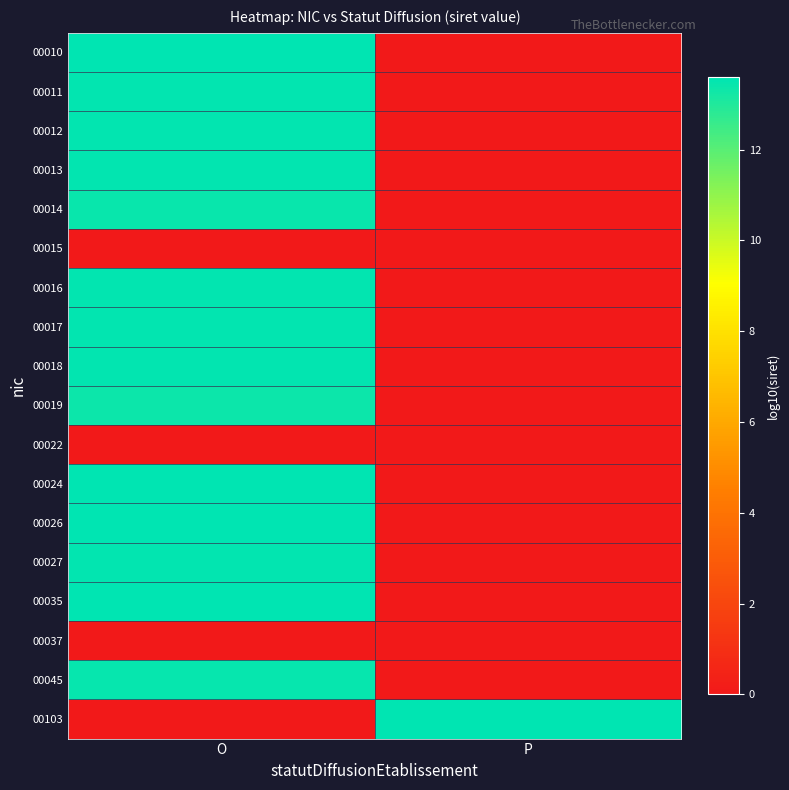

Count the number of data series in this chart.

18